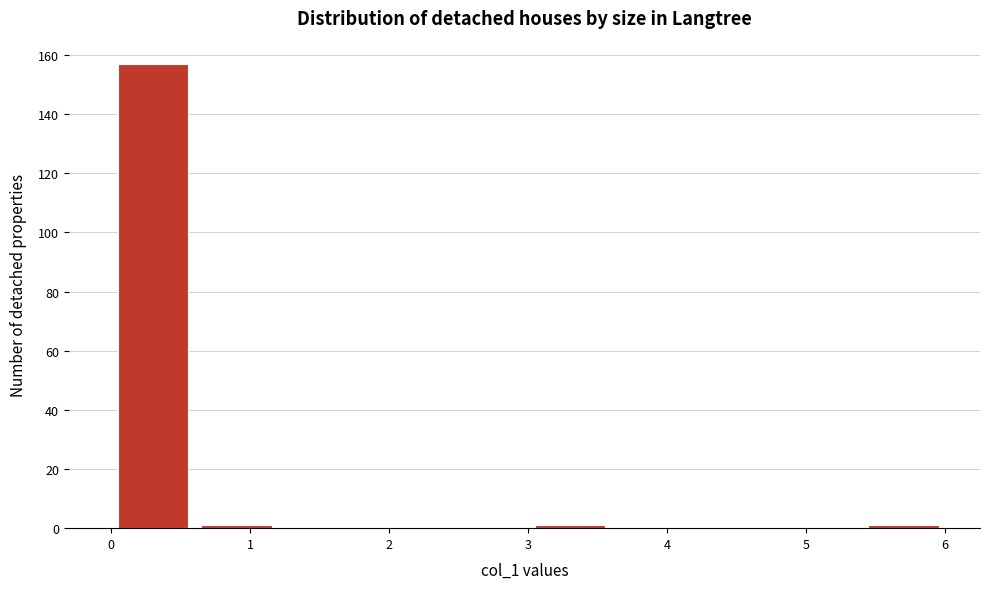

Over which range of the x-axis is the bar tallest?

0.0 to 0.6